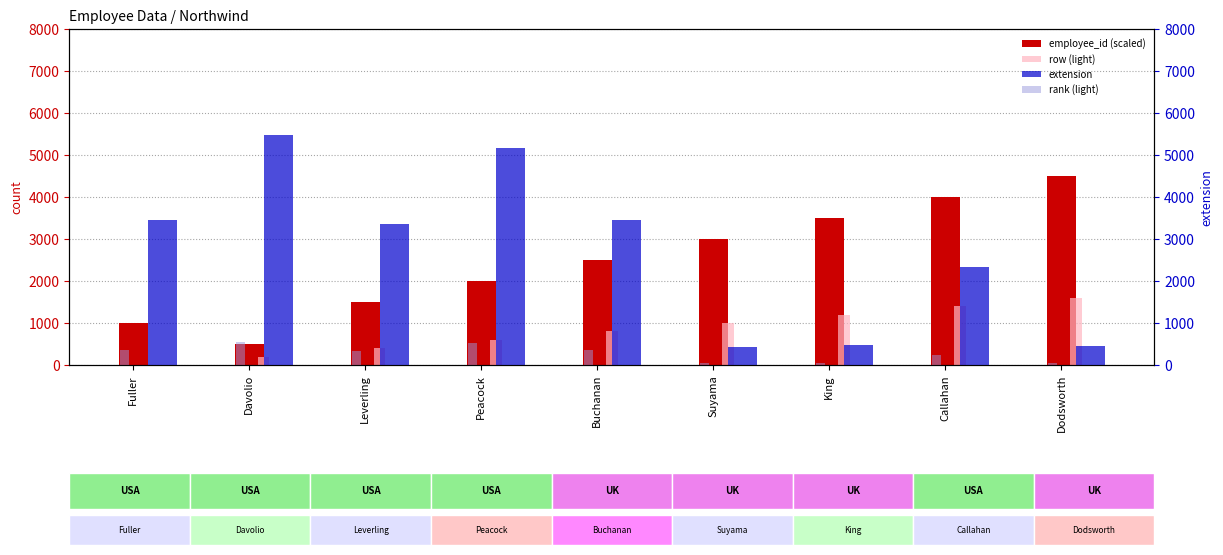

What are all the series names shown in the legend?

employee_id (scaled), row (light), extension, rank (light)